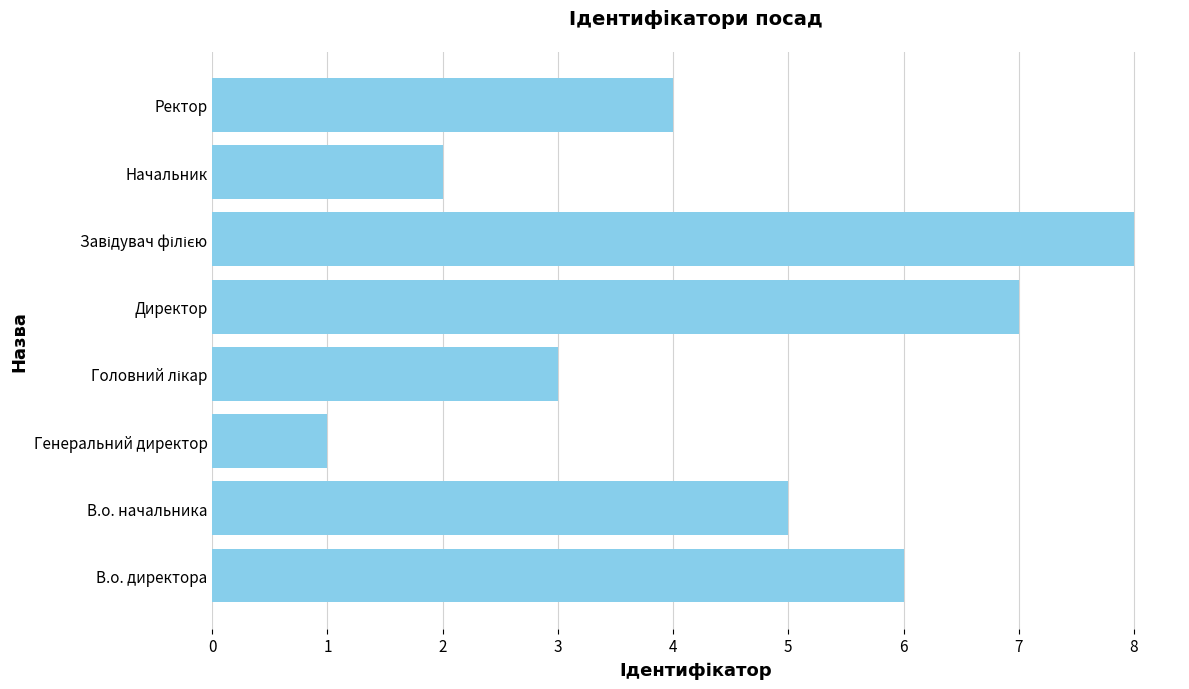

What is the change in value from Генеральний директор to Ректор?

+3